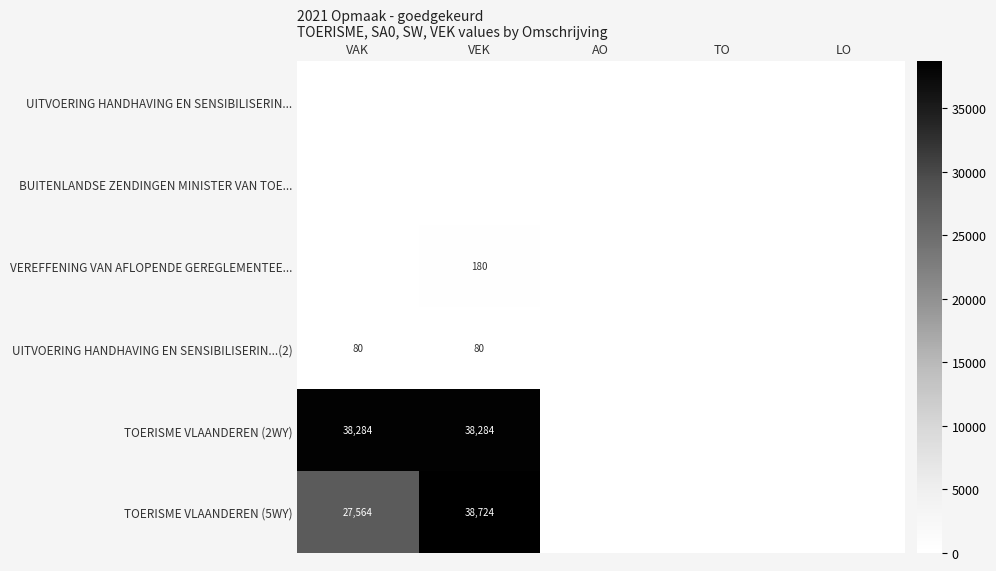

Is the value of VEREFFENING VAN AFLOPENDE GEREGLEMENTEE... at VEK greater than the value of TOERISME VLAANDEREN (2WY) at VAK?

No